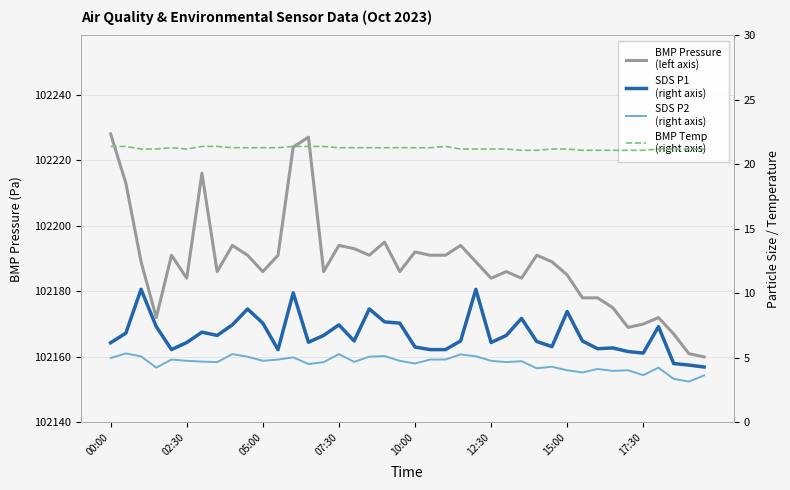

In SDS P2
(right axis), how many points are higher than both neighbors (excluding endpoints)?

12